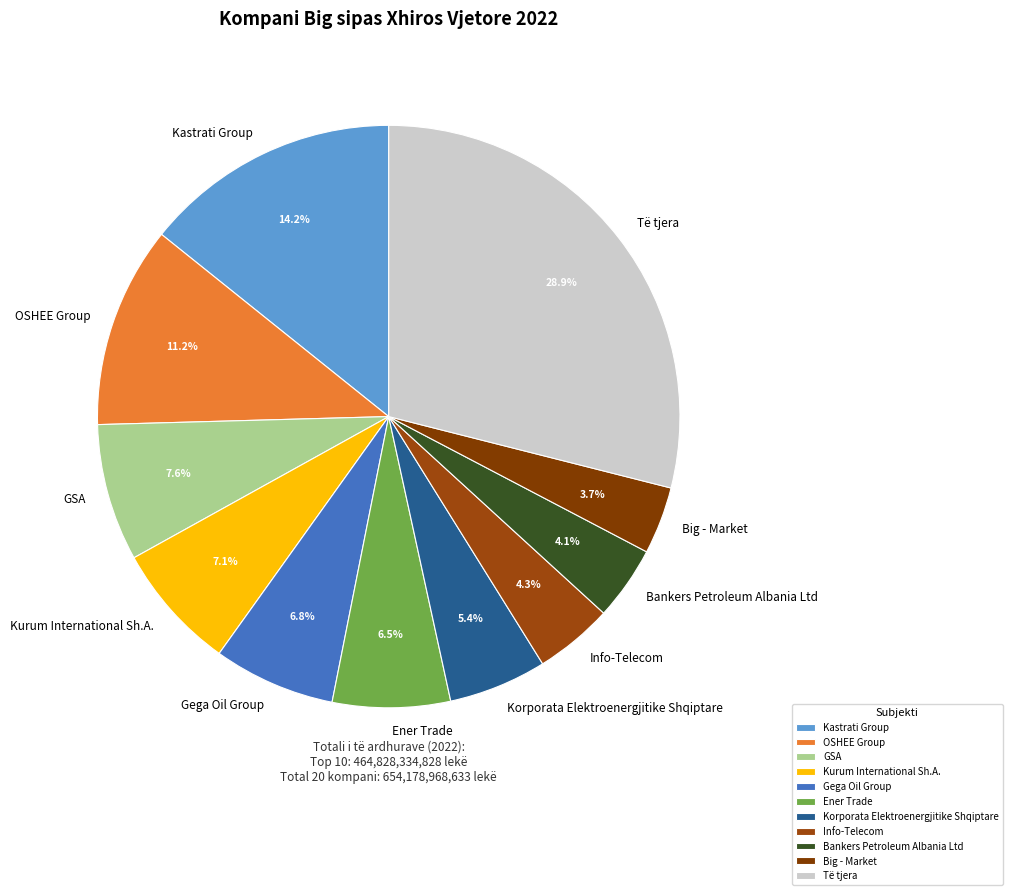

Which has a higher value, Korporata Elektroenergjitike Shqiptare or Bankers Petroleum Albania Ltd?

Korporata Elektroenergjitike Shqiptare